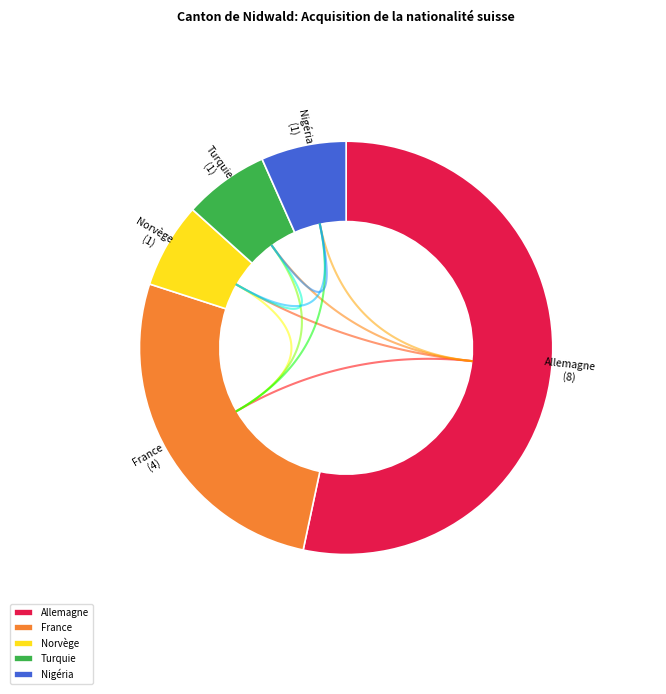

To the nearest percent, what is the combined percentage of Norvège and Nigéria?

13%